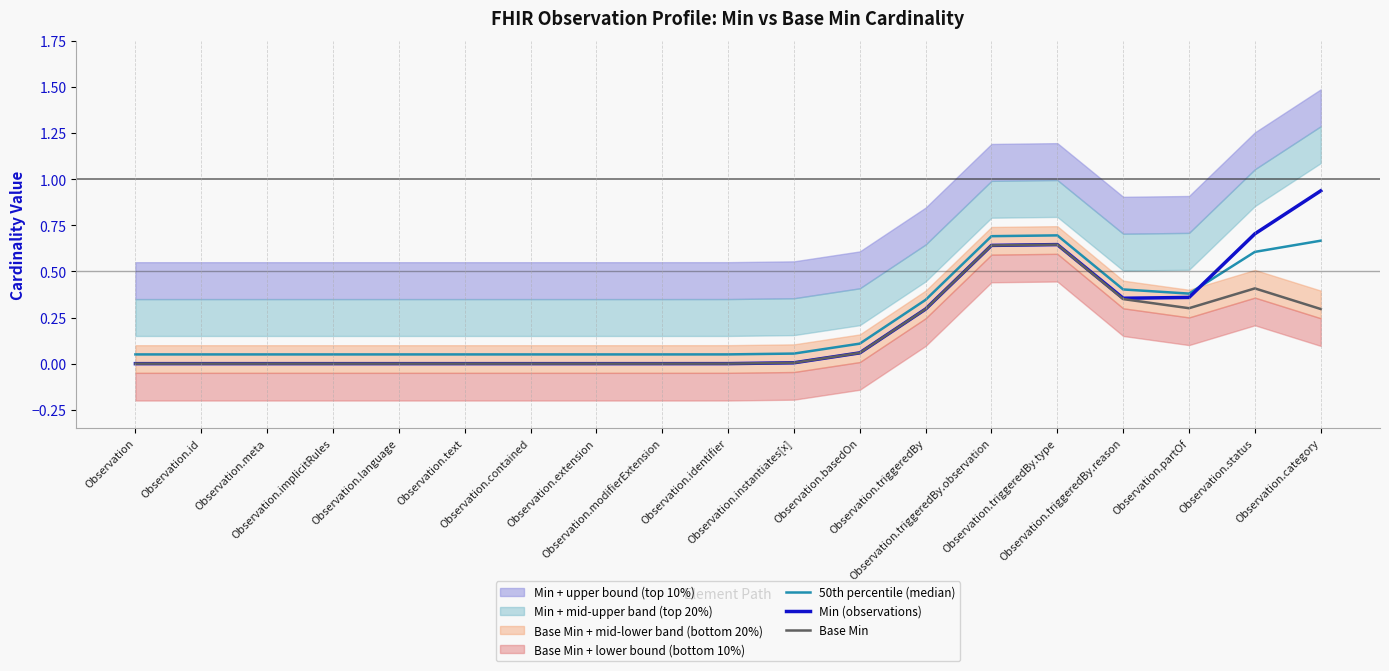

In 50th percentile (median), how many points are higher than both neighbors (excluding endpoints)?

1